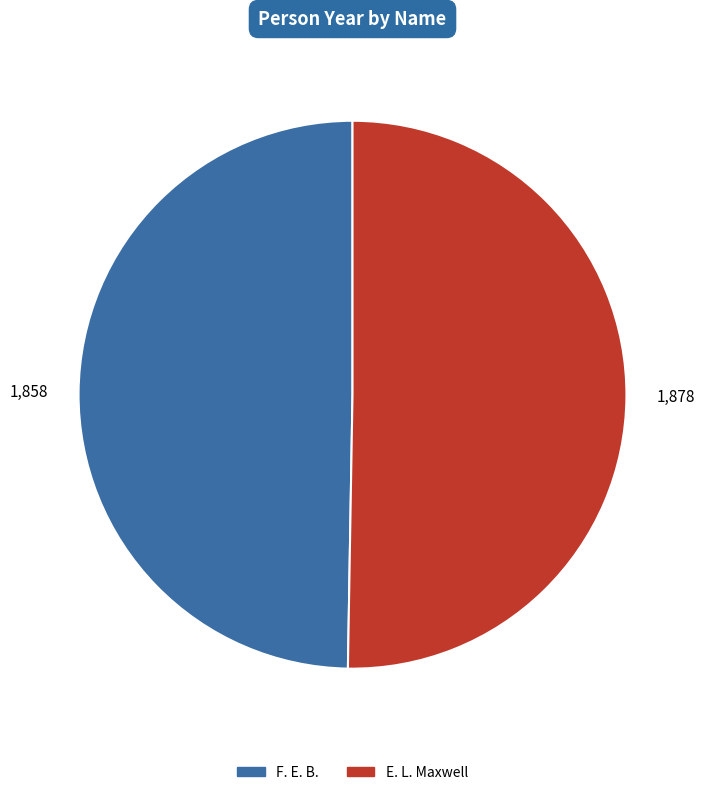

The E. L. Maxwell slice represents 50% of the pie. True or false?

True